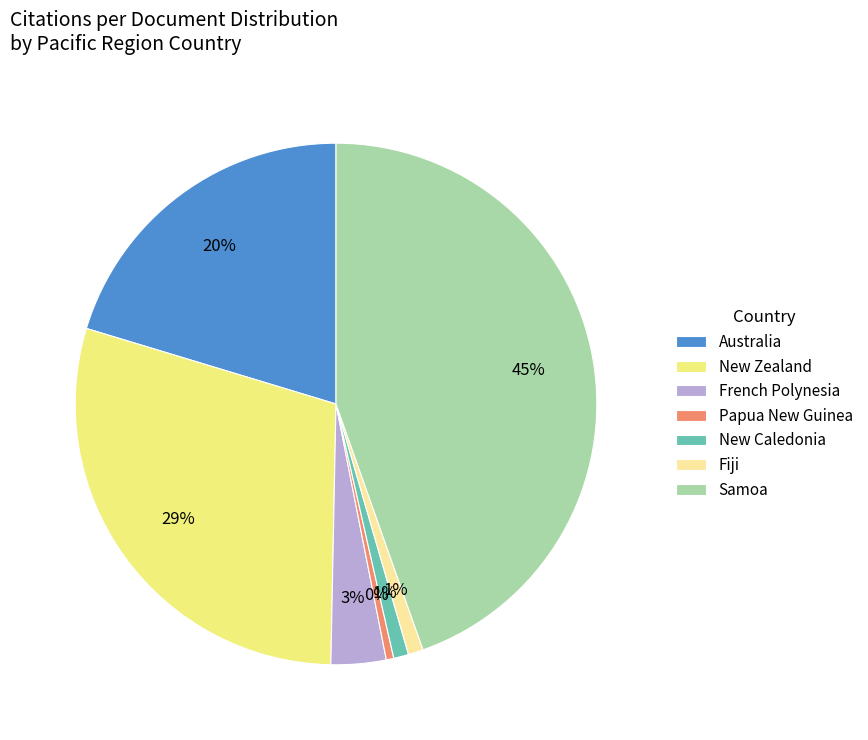

To the nearest percent, what is the average slice percentage?

14%